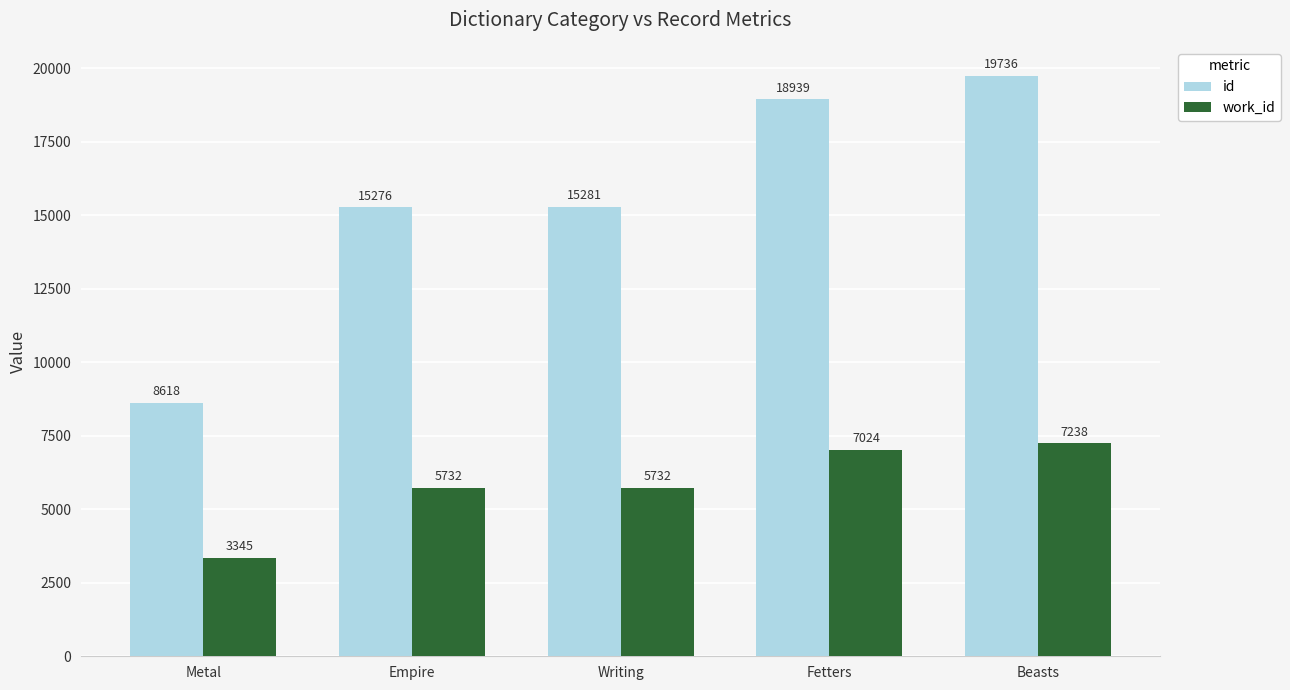

How many categories are shown in the chart?

5